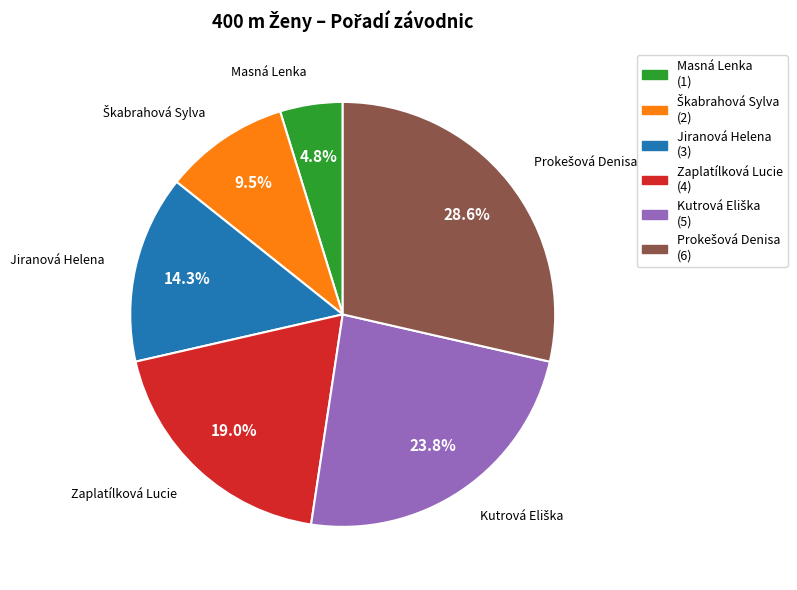

Count the number of slices in the pie.

6